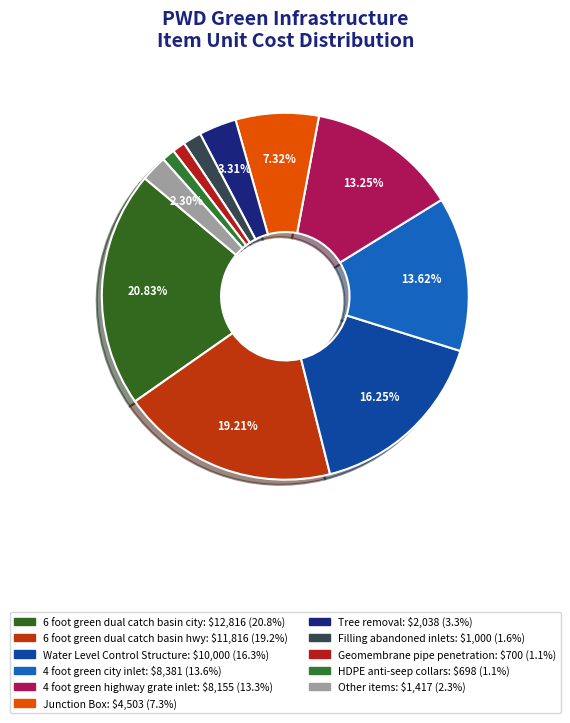

How many slices are in this pie chart?

11